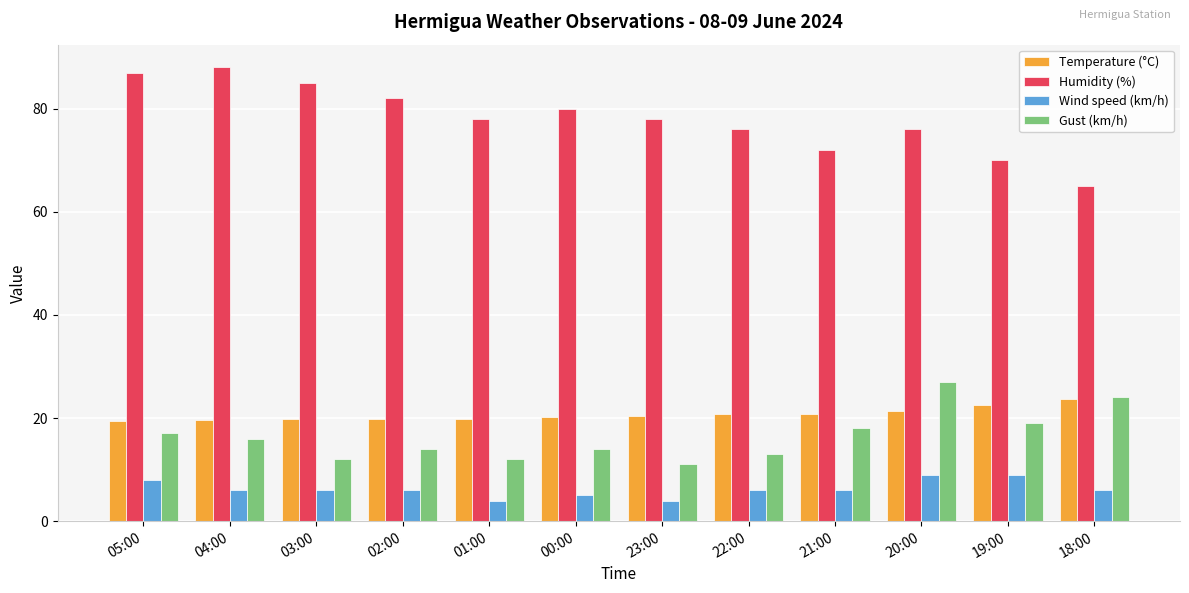

Is it true that Gust (km/h) equals 25.0 at 00:00?

False